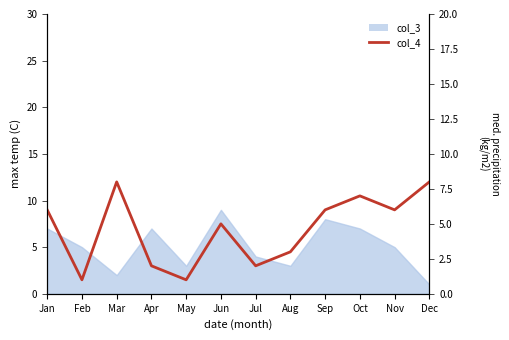

How many values exceed 6?

3